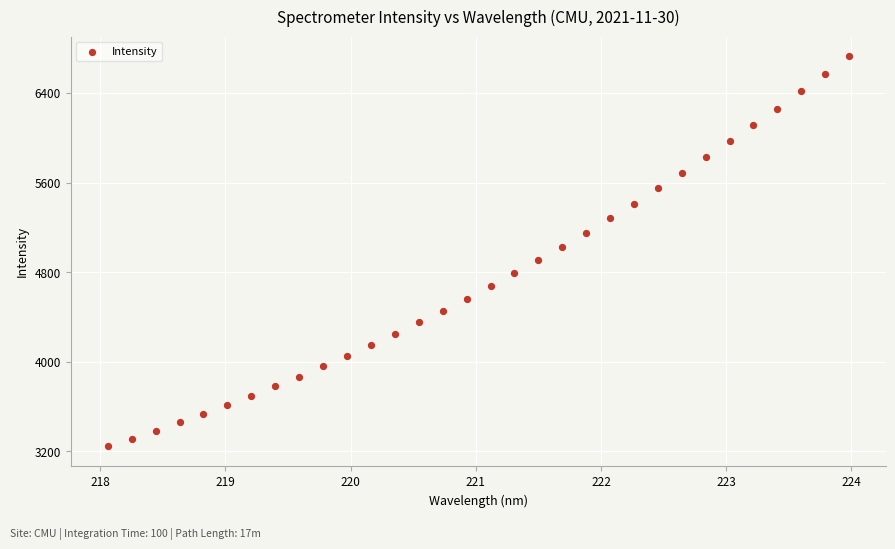

What is the range of Y values (max minus min)?

3485.2